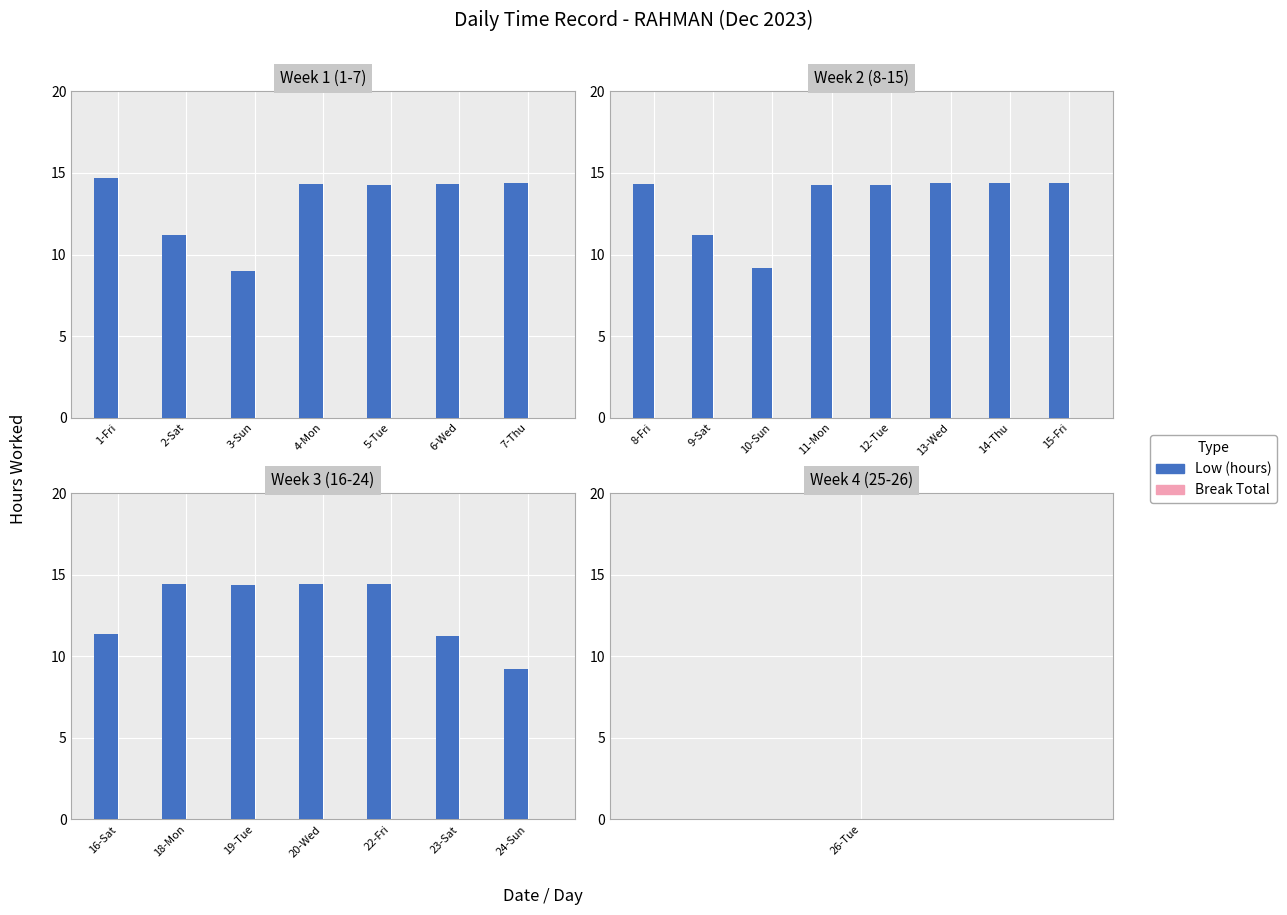

What is the label of the 4th bar from the right?

20-Wed